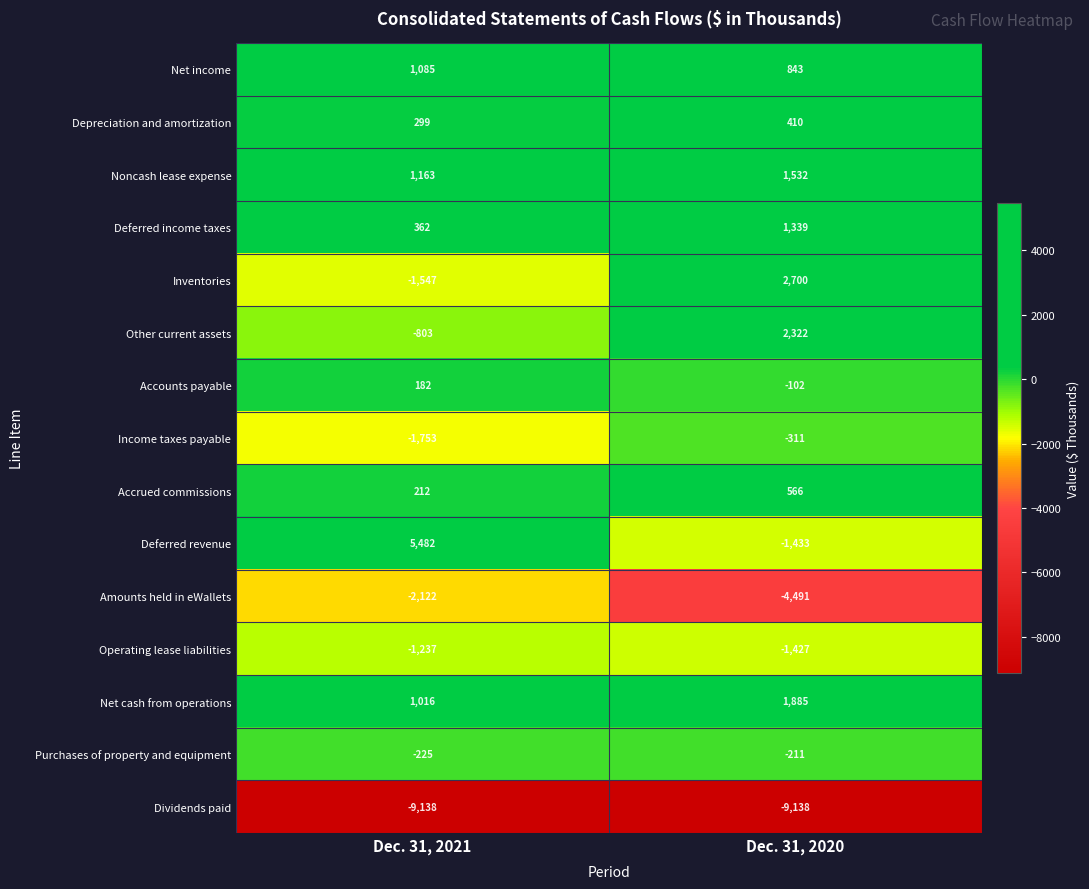

Is it true that Accounts payable equals 182 at Dec. 31, 2021?

True